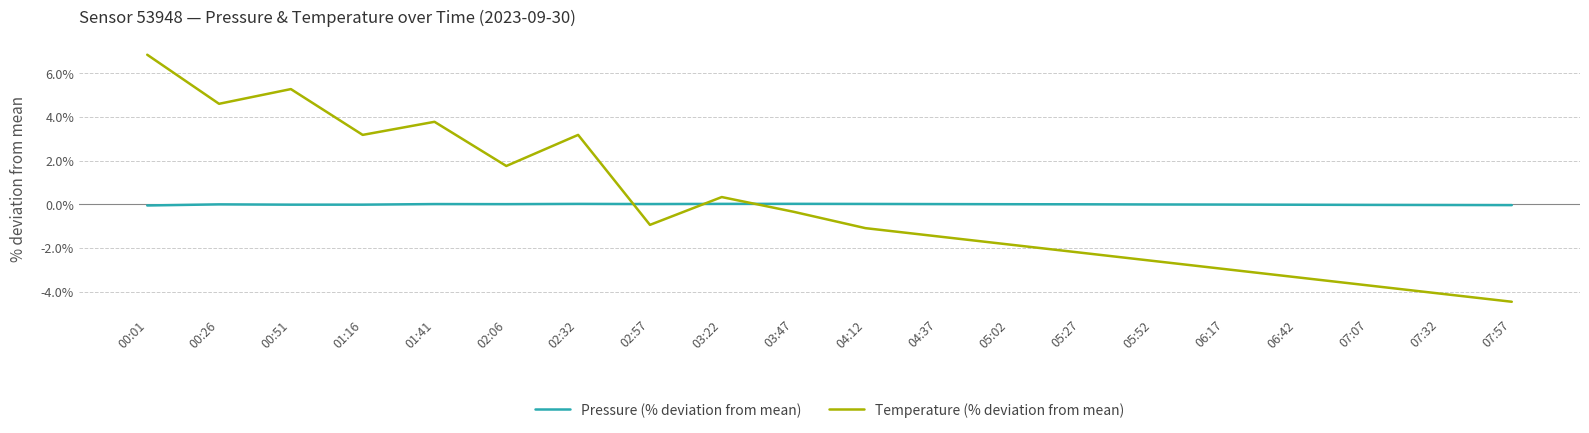

What is the difference between the second highest and minimum values in the Pressure (% deviation from mean) series?

0.1